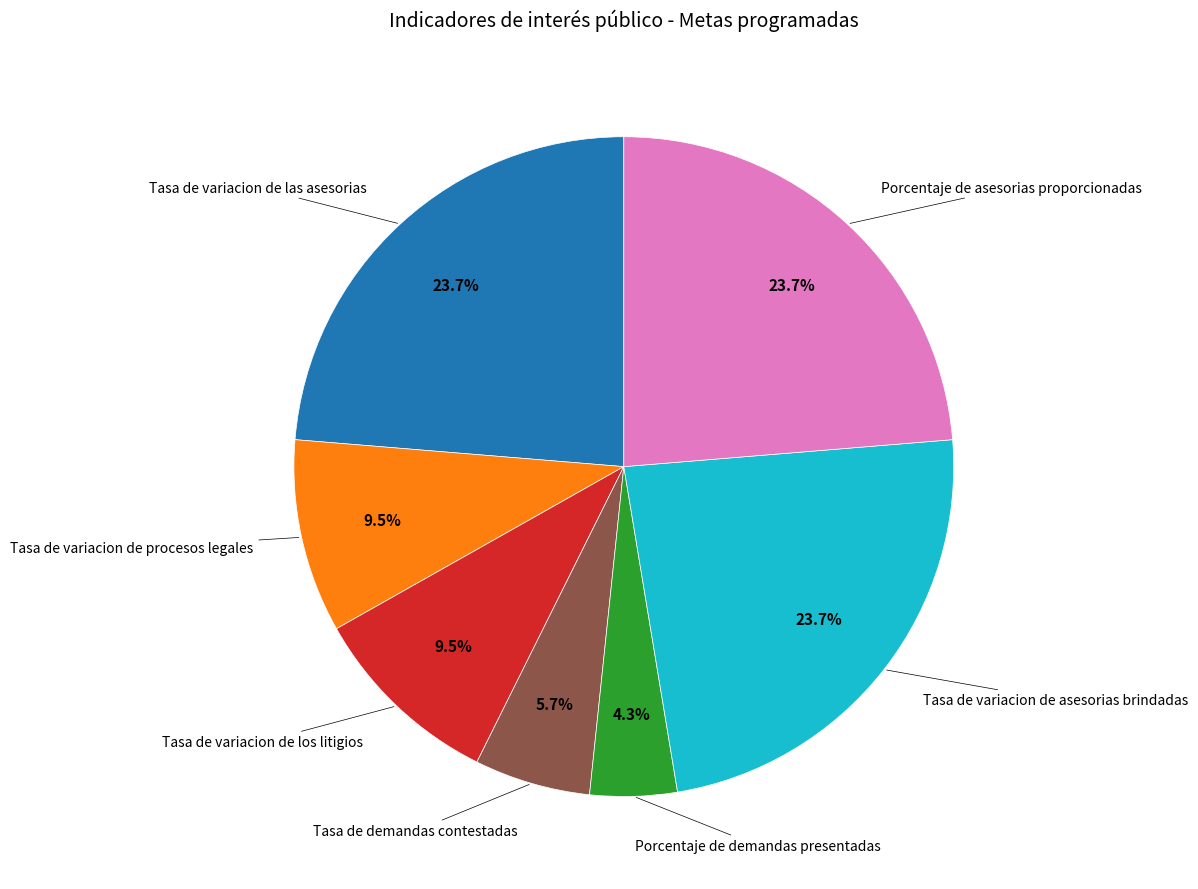

To the nearest percent, what is the difference between the largest and smallest slice percentages?

19%